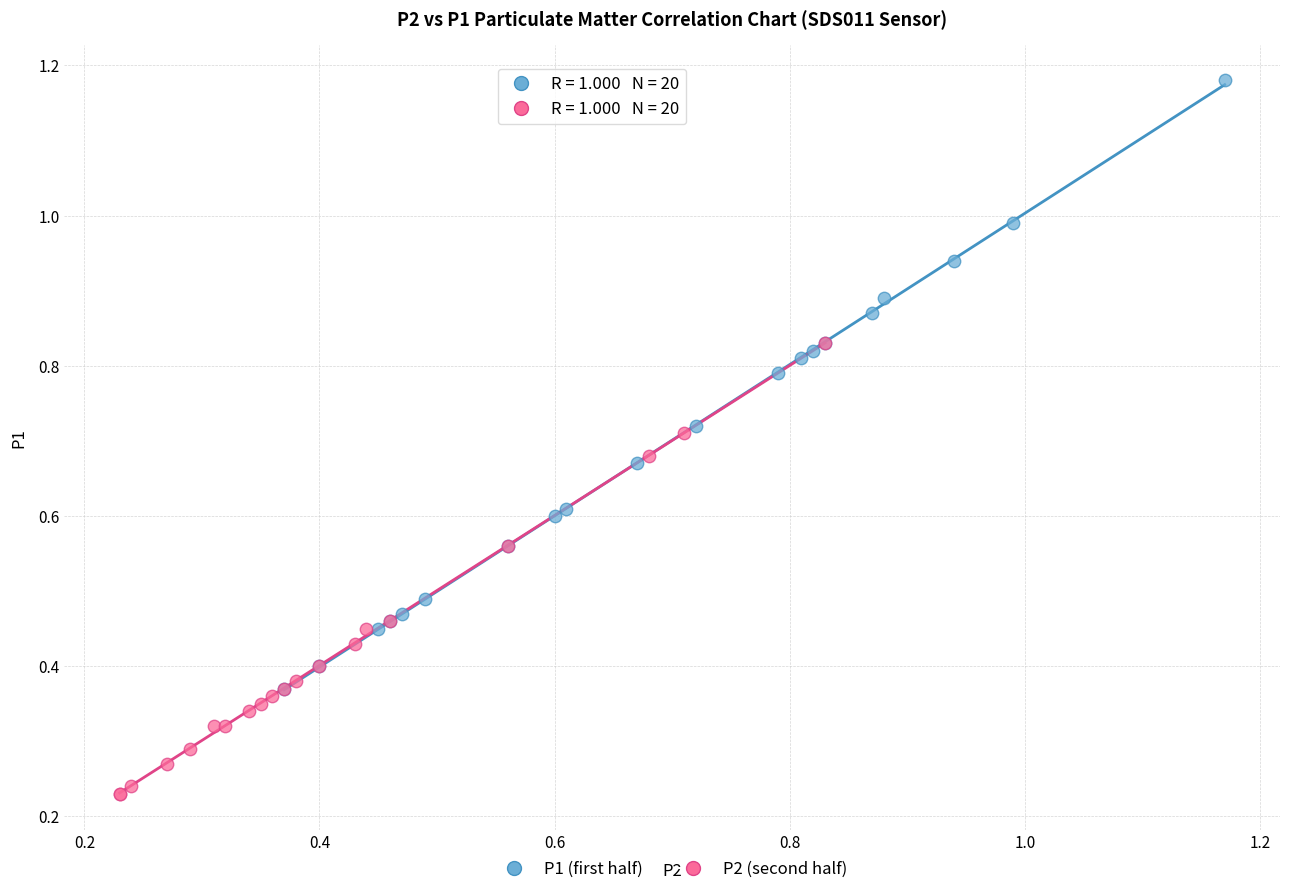

Which series reaches the maximum Y coordinate?

P1 (first half)